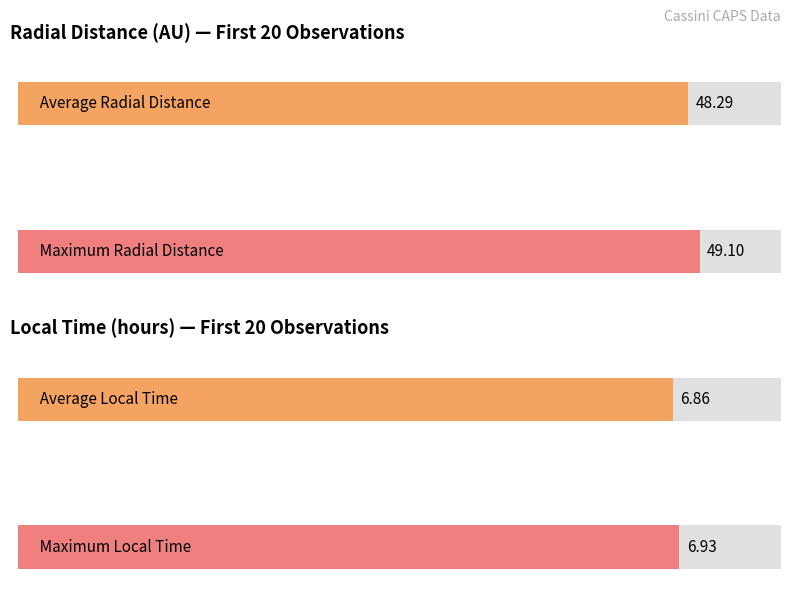

True or false: Local_Time has a value of 10.7 at 2005-350T14:30.

False